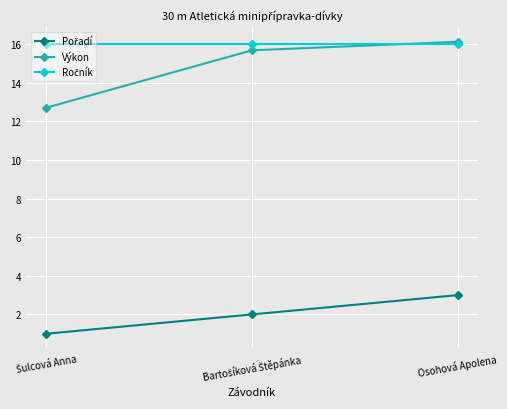

Which series has the largest range (max minus min)?

Výkon